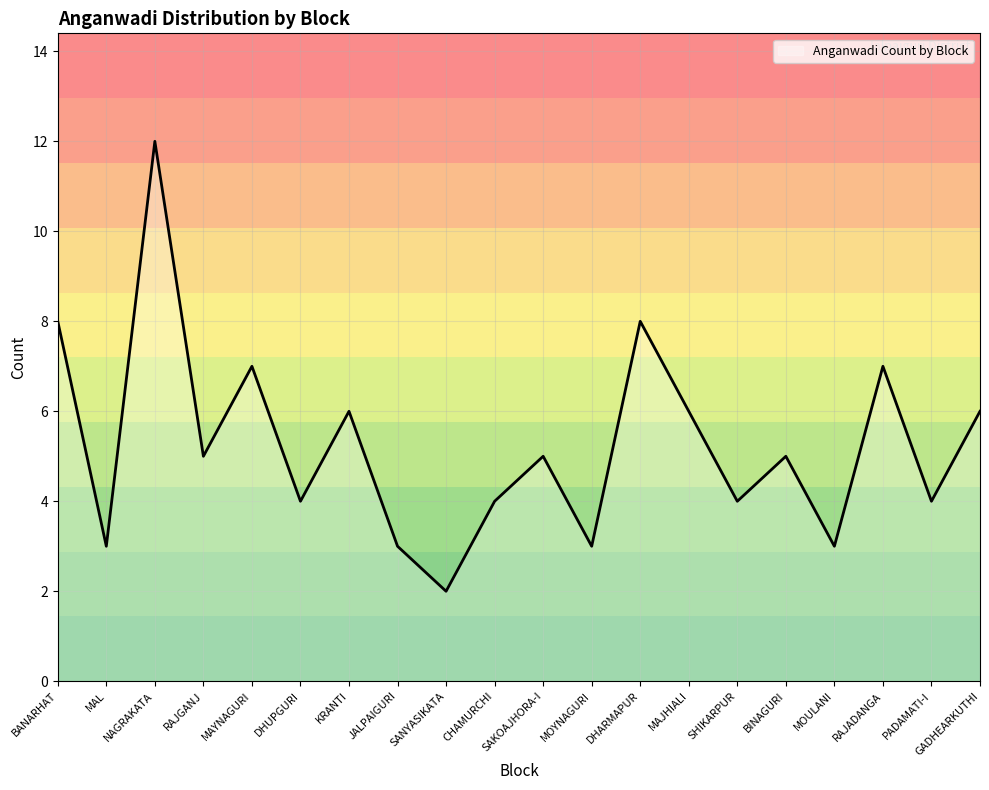

How many values are between 4 and 7?

12